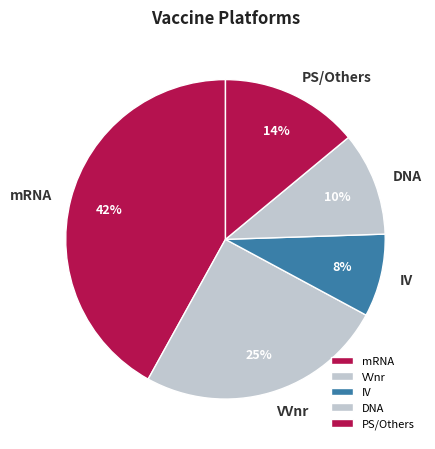

Between DNA and mRNA, which is larger?

mRNA